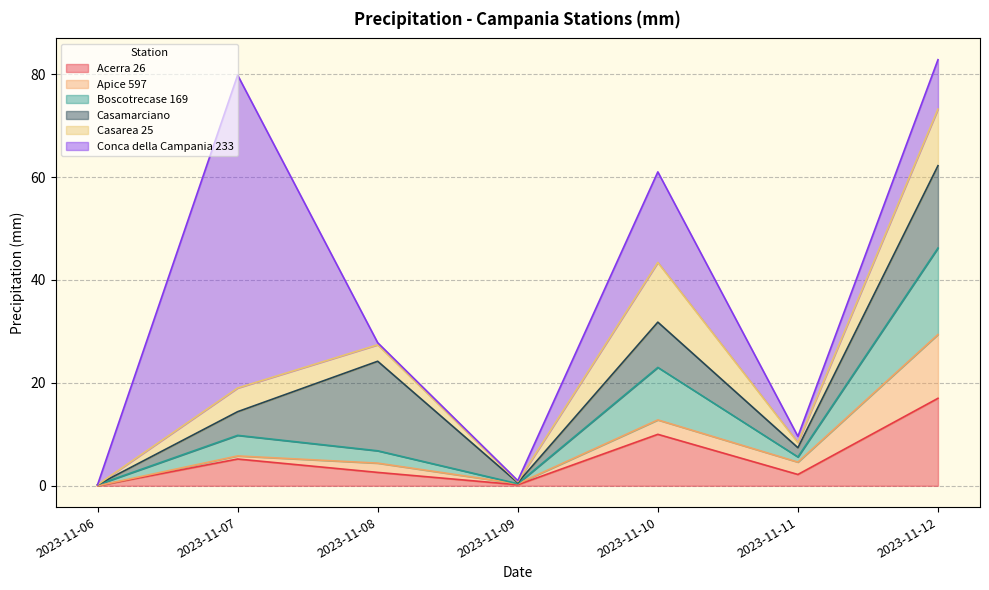

What is the difference between the maximum and second lowest values in the Apice 597 series?

12.2